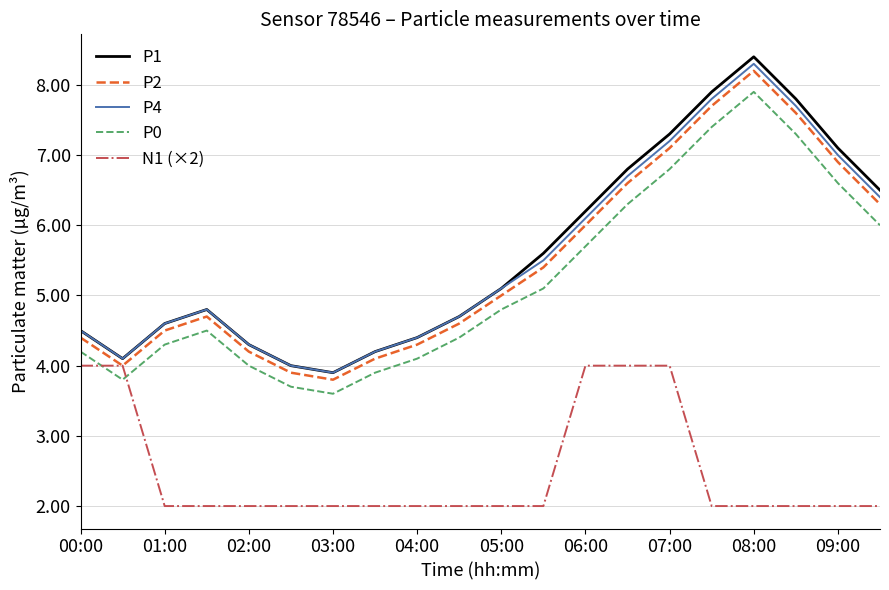

What is the minimum value for P2?

3.8